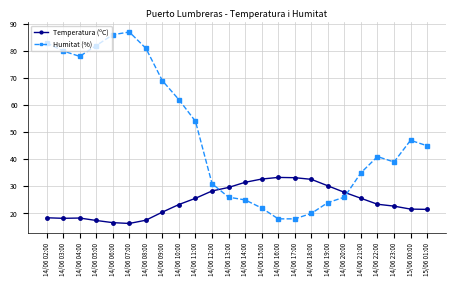

What is the spread (max minus min) of values at 15/06 01:00?

23.5